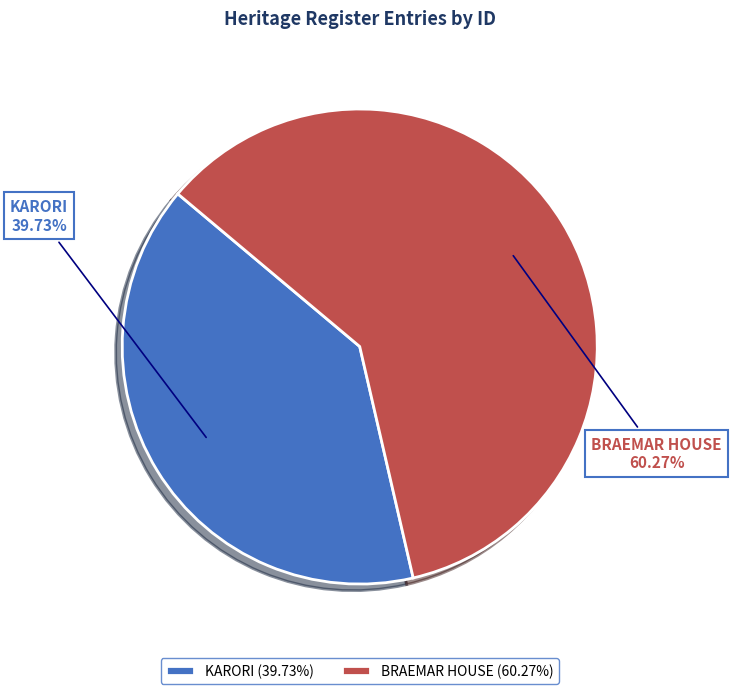

Which has a higher value, BRAEMAR HOUSE or KARORI?

BRAEMAR HOUSE